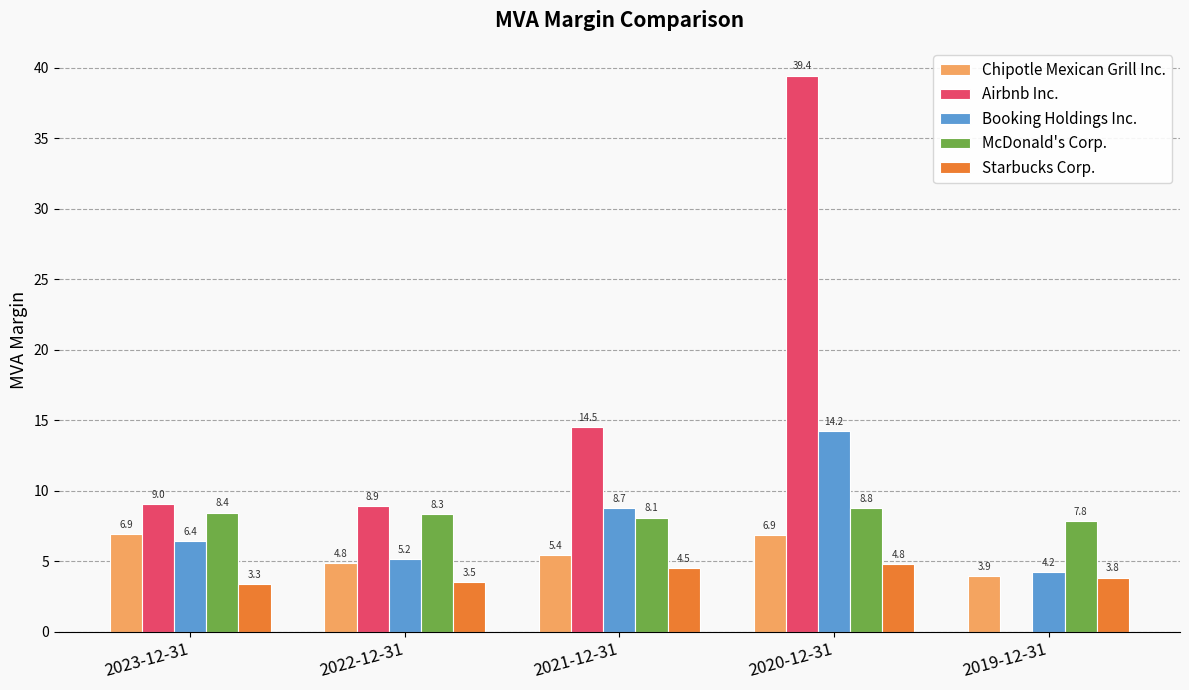

Where is McDonald's Corp. nearest to the value 8?

2021-12-31